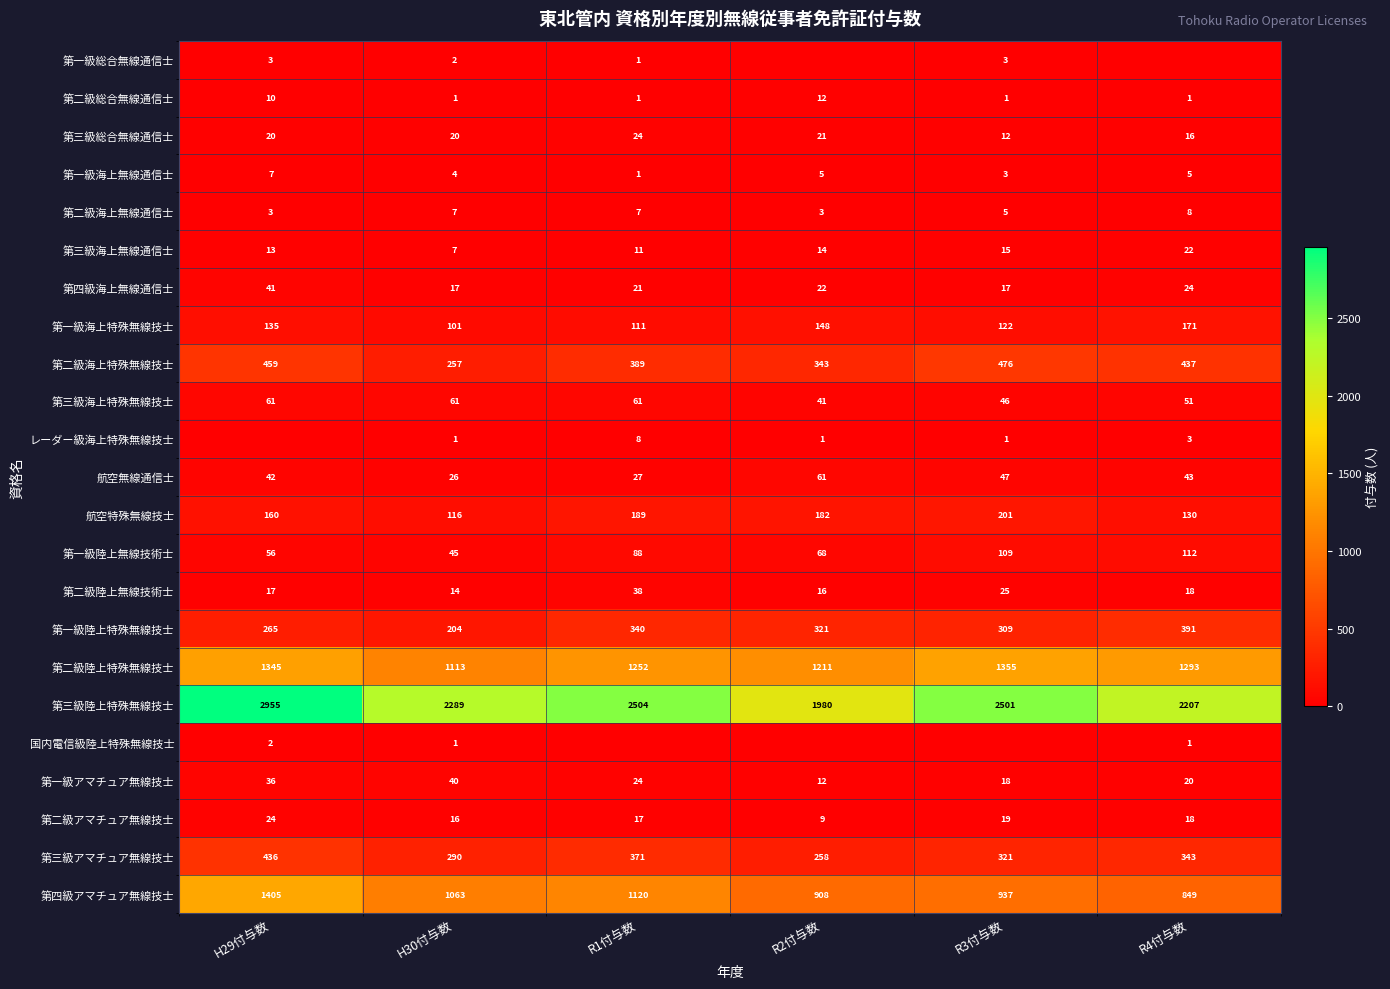

How many values in the 航空無線通信士 series are below 43?

3